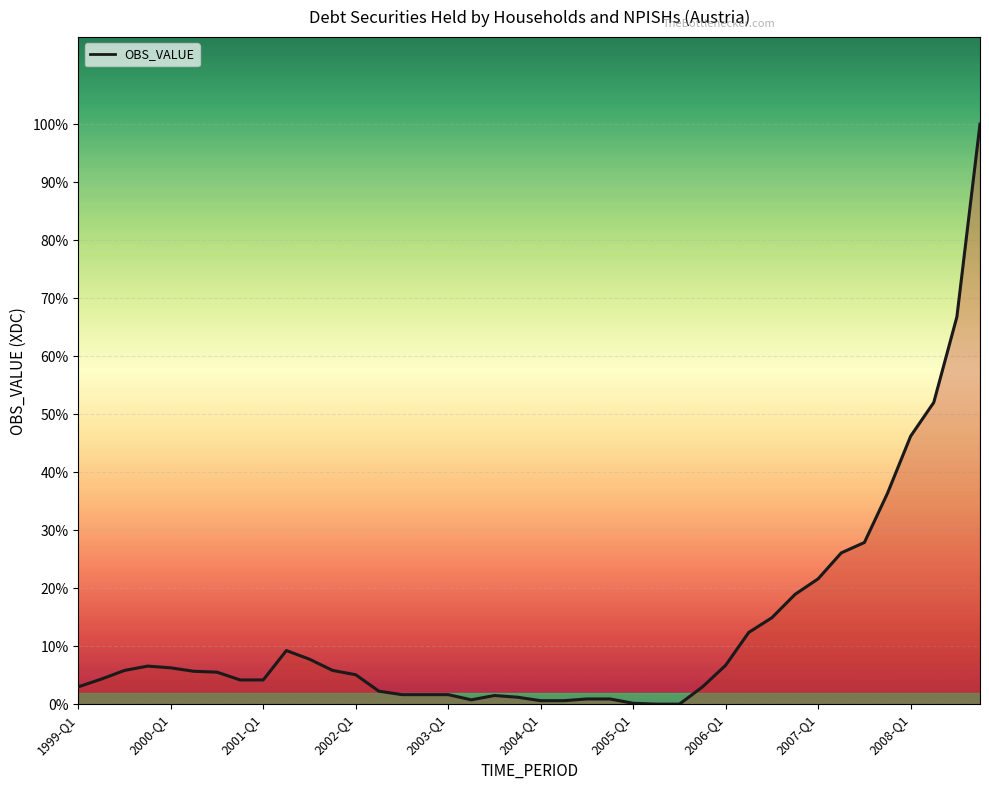

How many lines are shown in the chart?

1